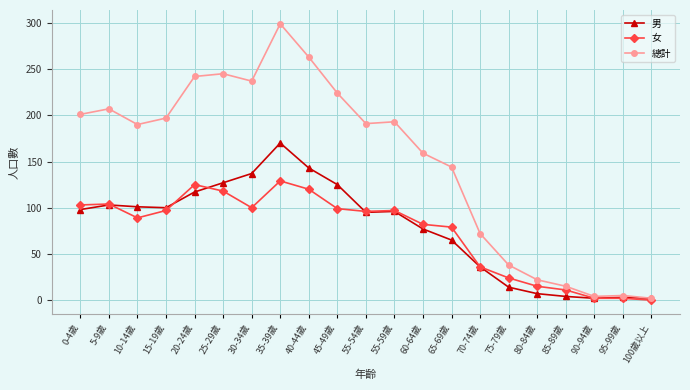

Where does the 女 series first go above 96?

0-4歲